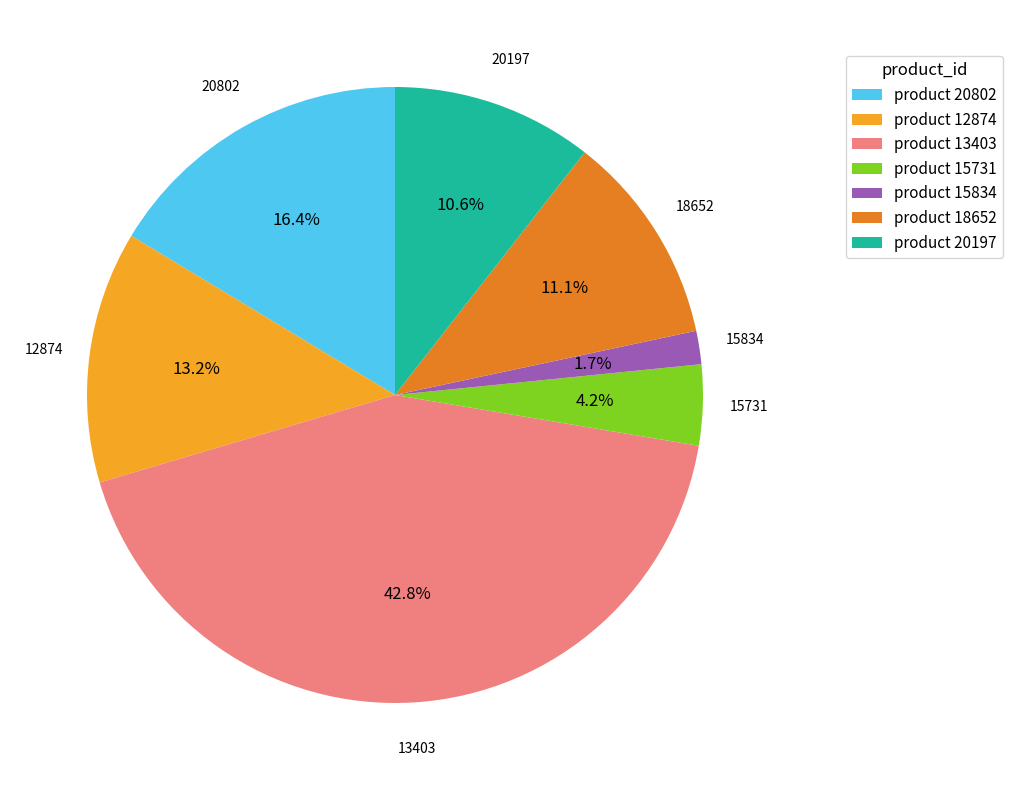

The 13403 slice represents 43% of the pie. True or false?

True